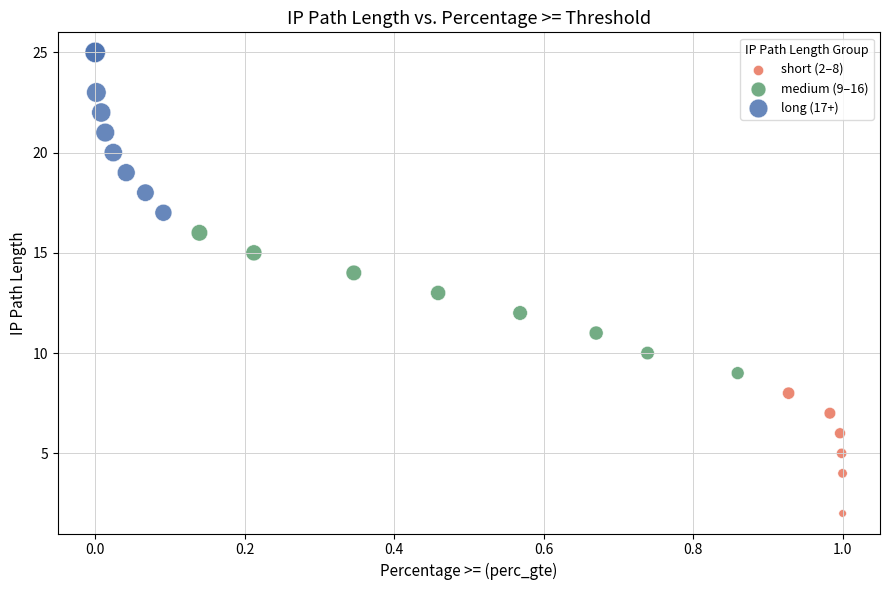

Which series reaches the minimum Y coordinate?

short (2–8)